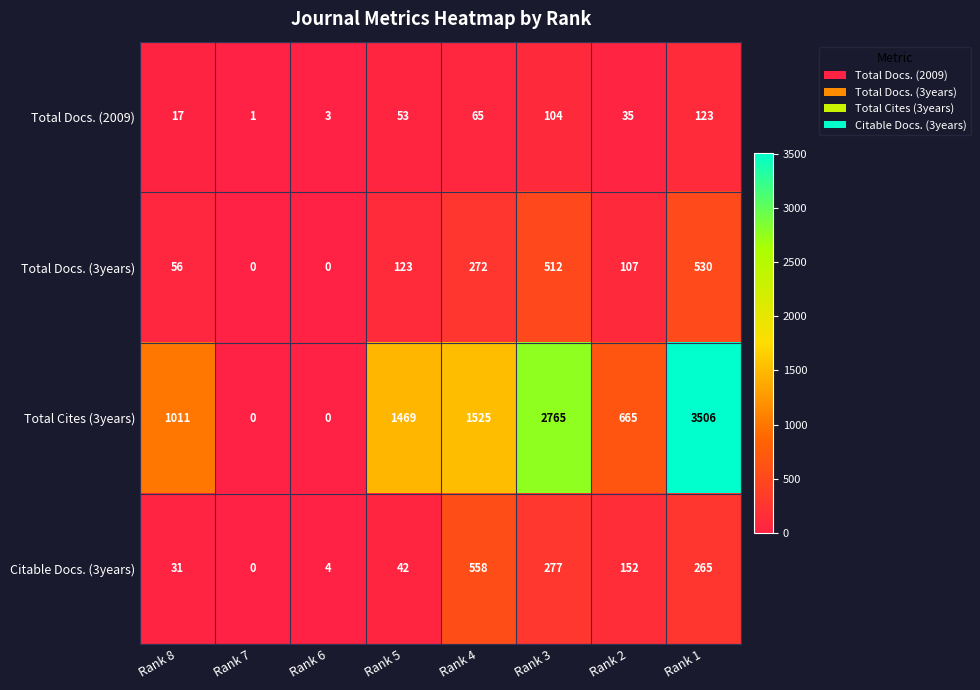

Count the number of data series in this chart.

4